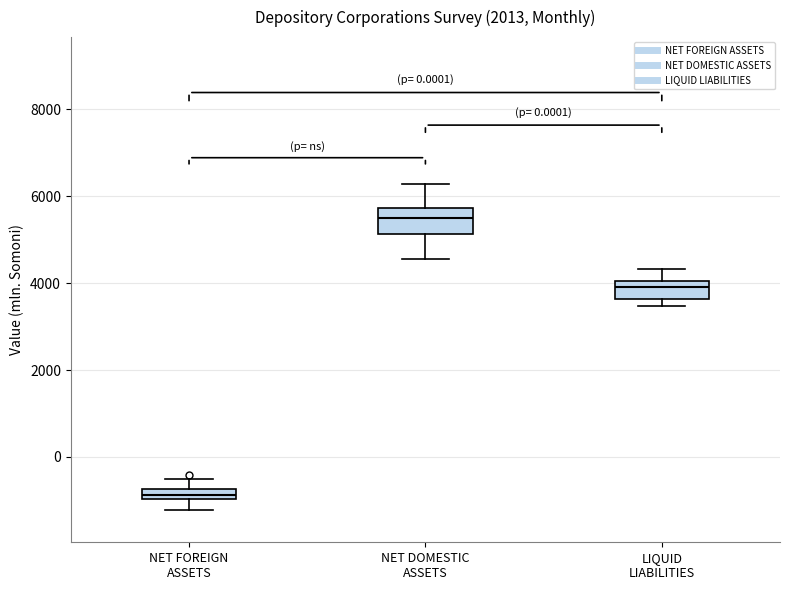

Where does the upper whisker of the box for LIQUID LIABILITIES end on the y-axis? The values are not printed on the chart, so give them approximately, as read against the axis.

4400